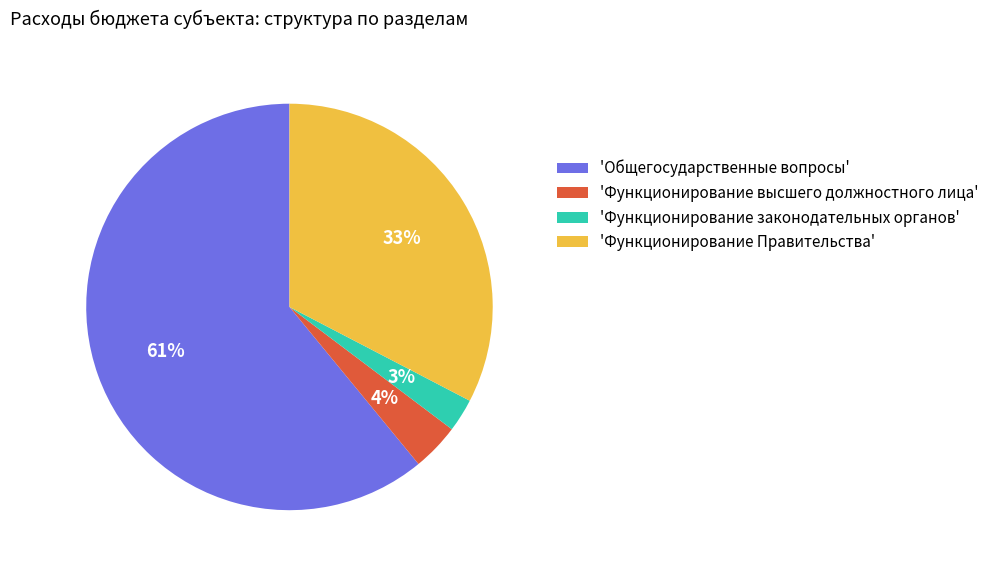

Which has a higher value, 'Функционирование законодательных органов' or 'Функционирование высшего должностного лица'?

'Функционирование высшего должностного лица'